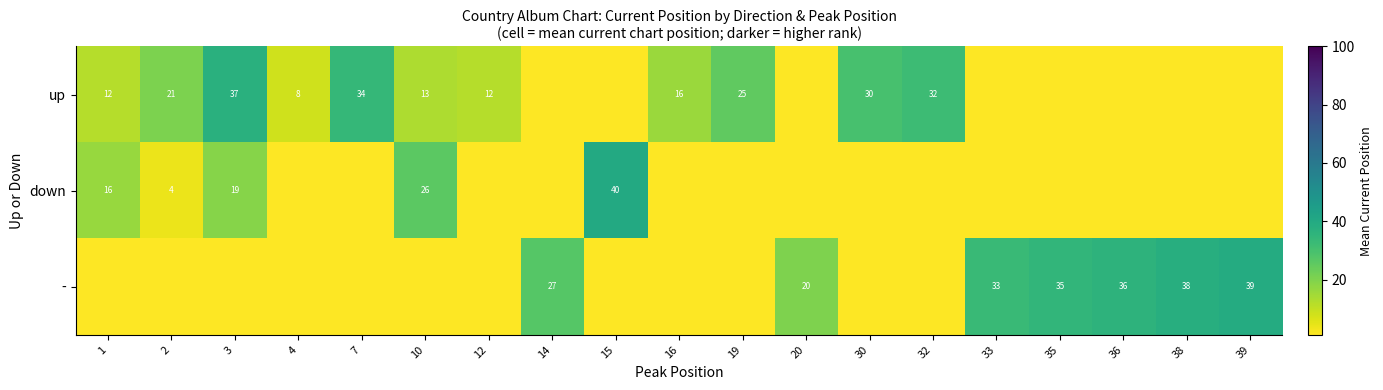

The - series shows 66 at 39. True or false?

False